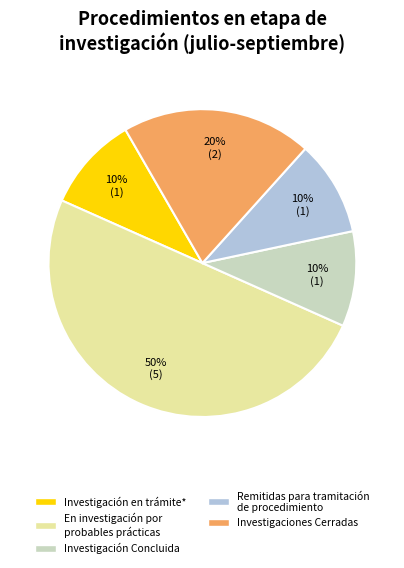

What percentage is the Investigaciones Cerradas slice, to the nearest percent?

20%